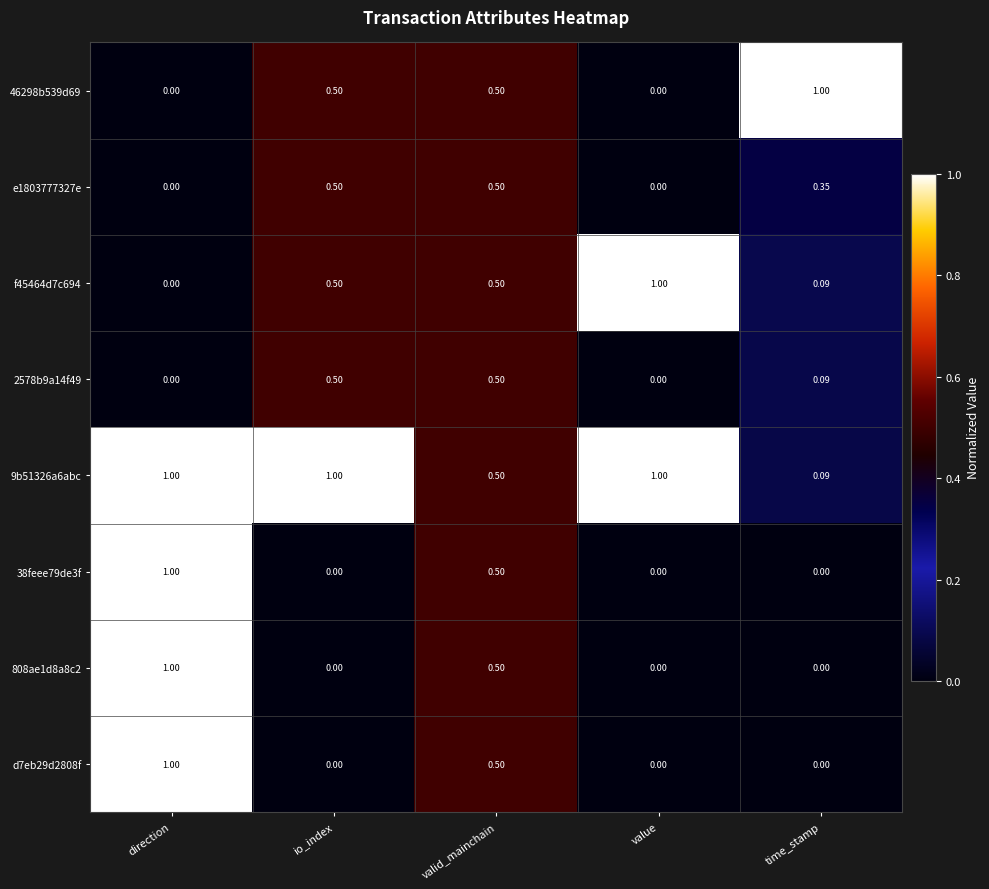

Is the value of 9b51326a6abc at valid_mainchain greater than the value of 46298b539d69 at time_stamp?

No